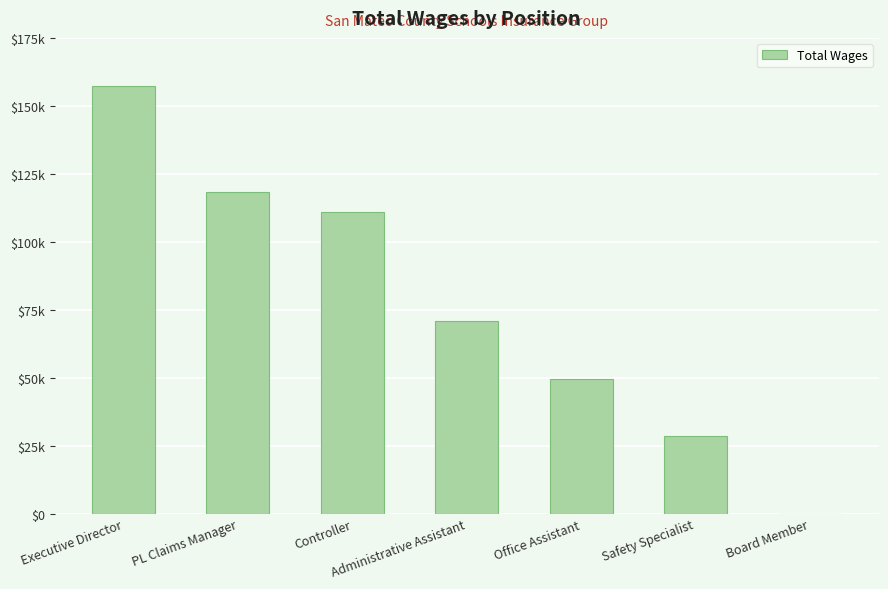

Are the bars horizontal?

No